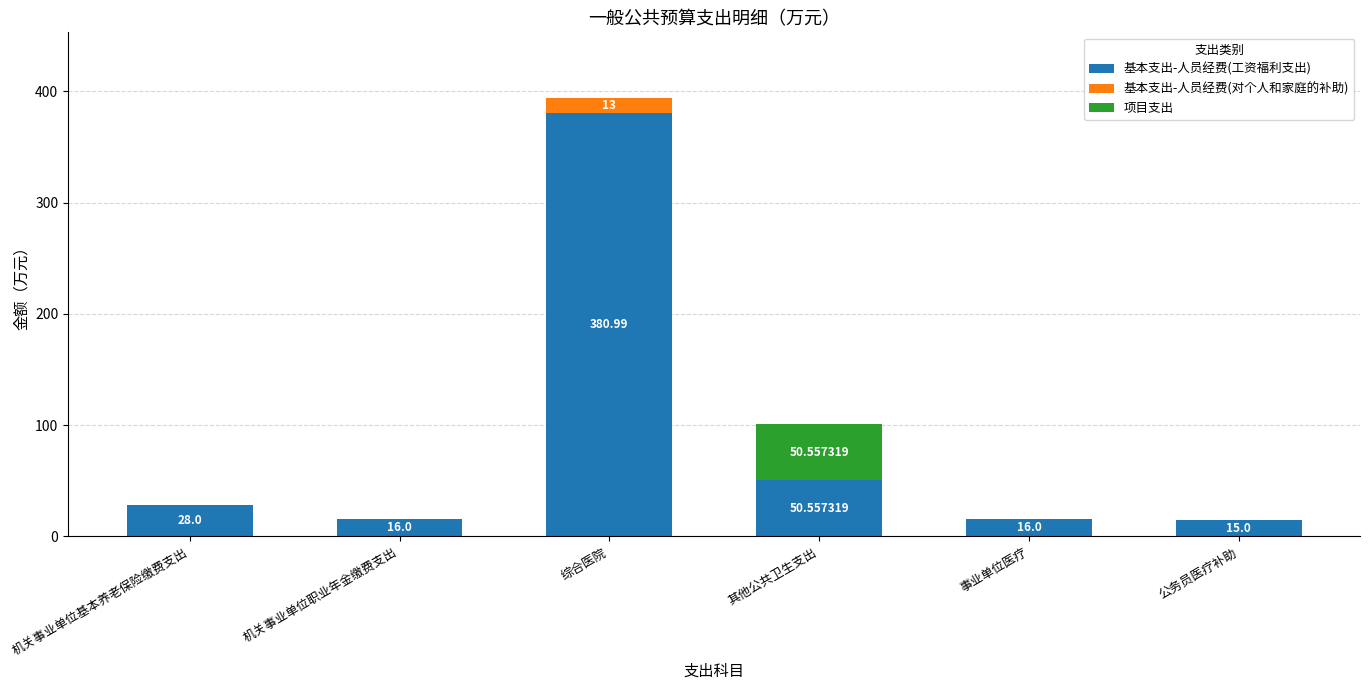

How many distinct data groups are displayed?

3